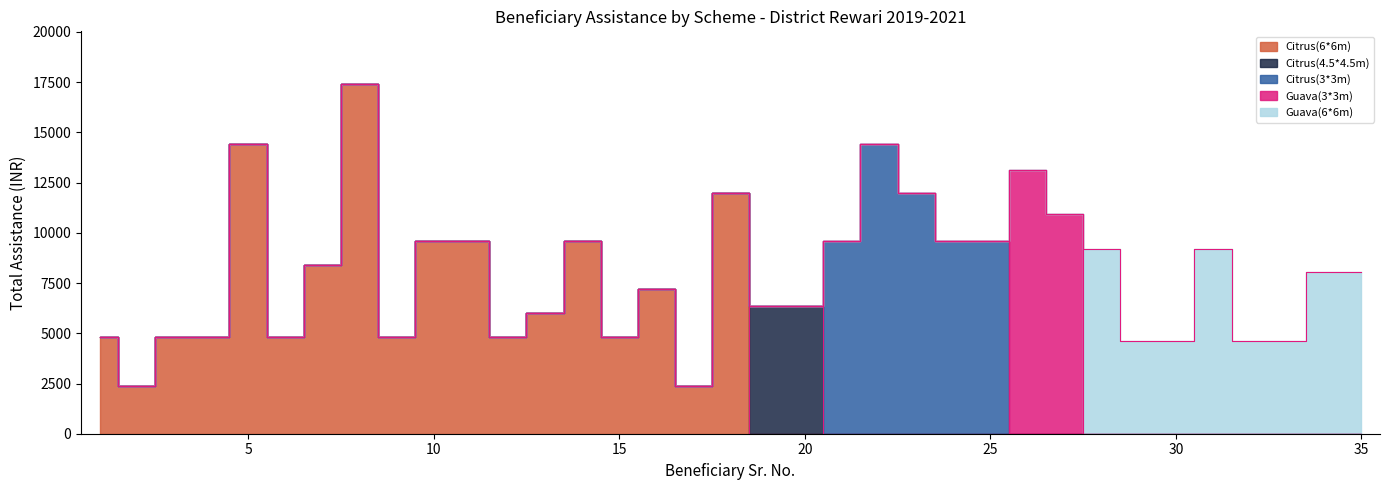

At which category does the data reach its first local peak?

5